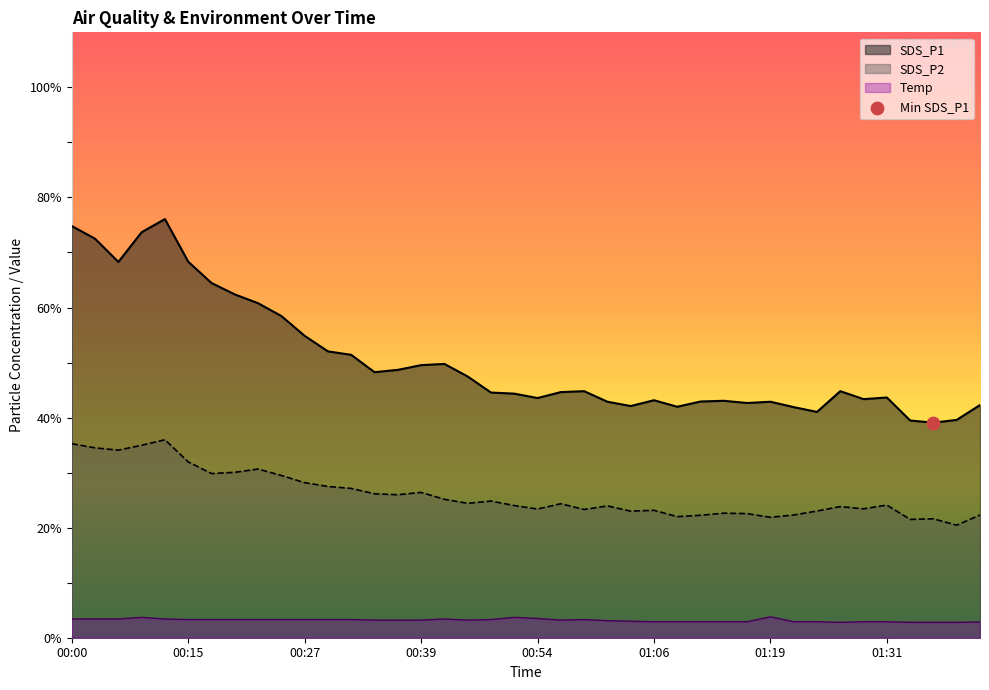

Which series has the largest total across all categories?

SDS_P1